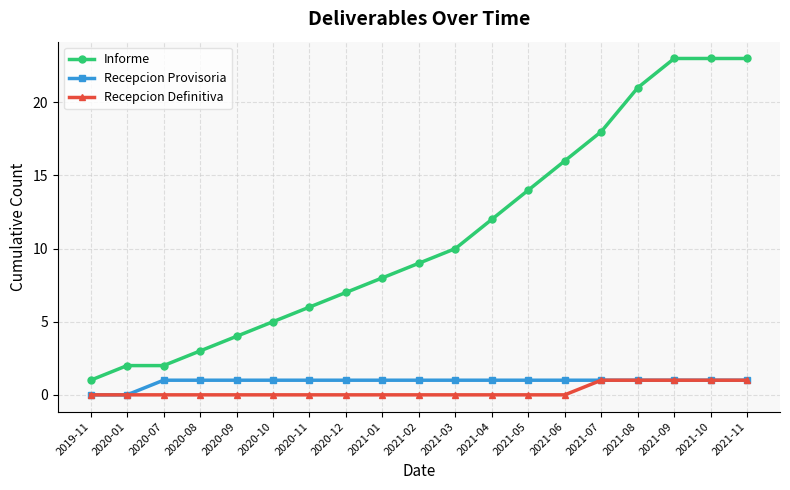

Between 2020-09 and 2021-10, which series saw the biggest shift?

Informe